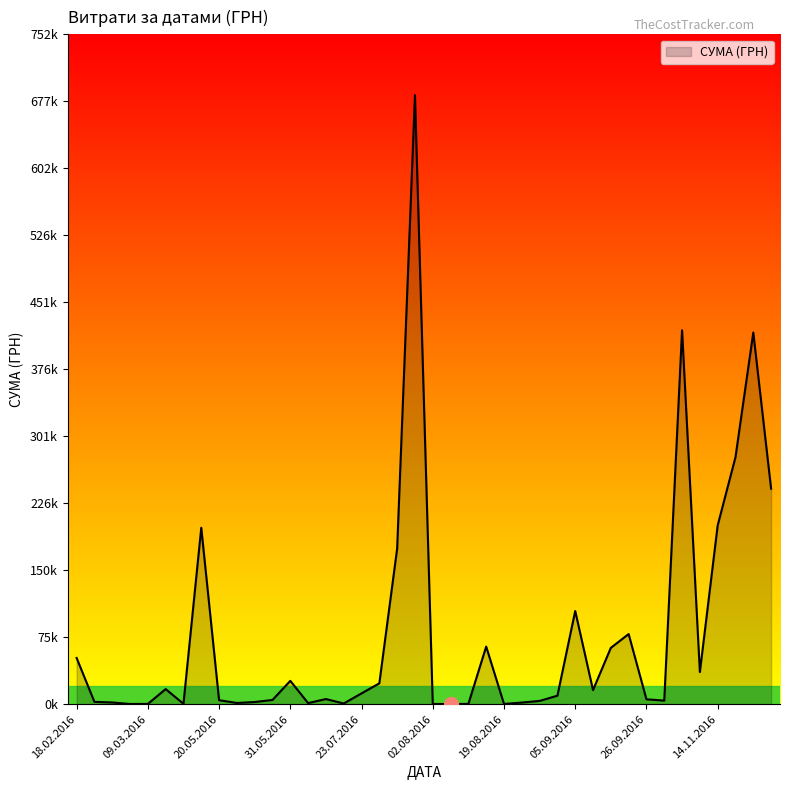

What is the minimum value shown in the chart?

143.5